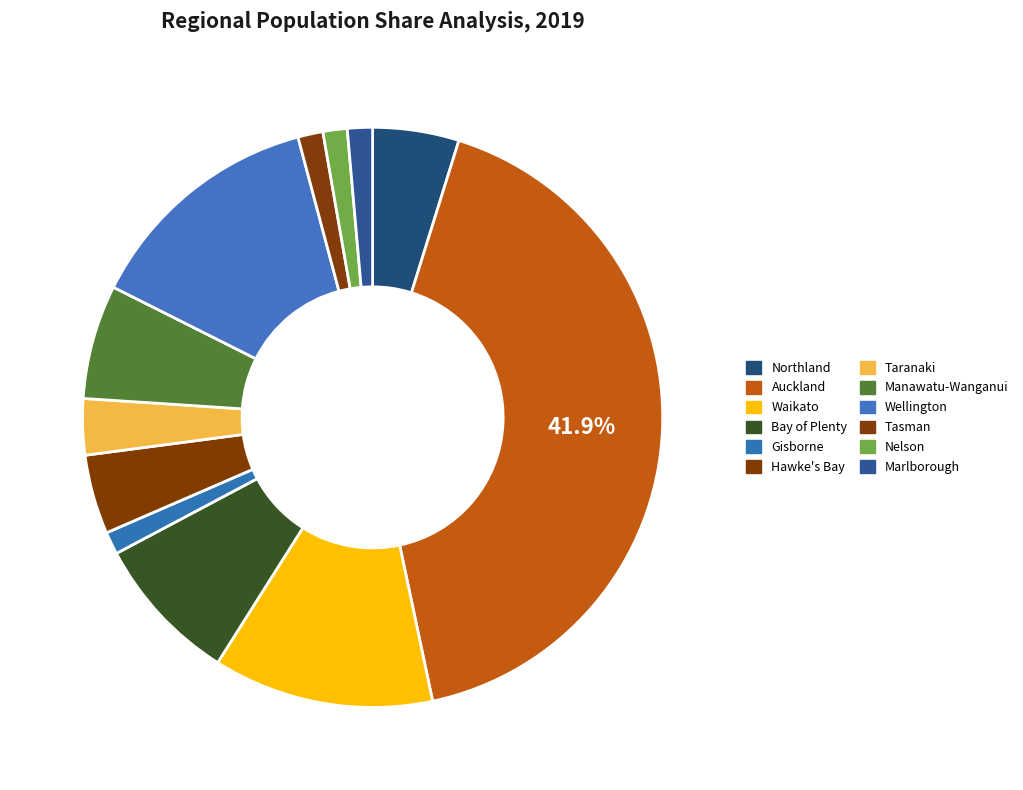

To the nearest percent, what percentage of the pie is Bay of Plenty?

8%